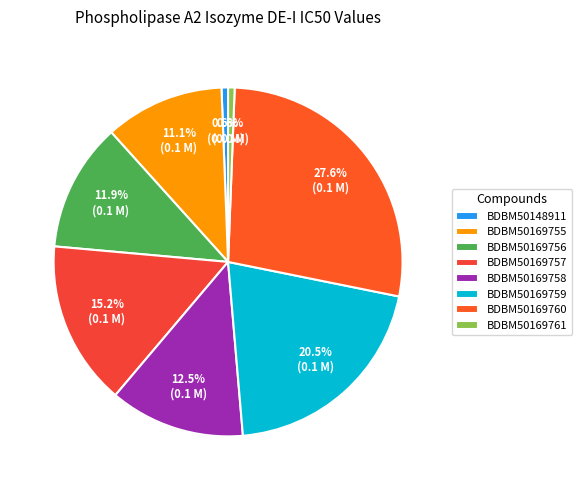

To the nearest percent, what is the difference between the largest and smallest slice percentages?

27%